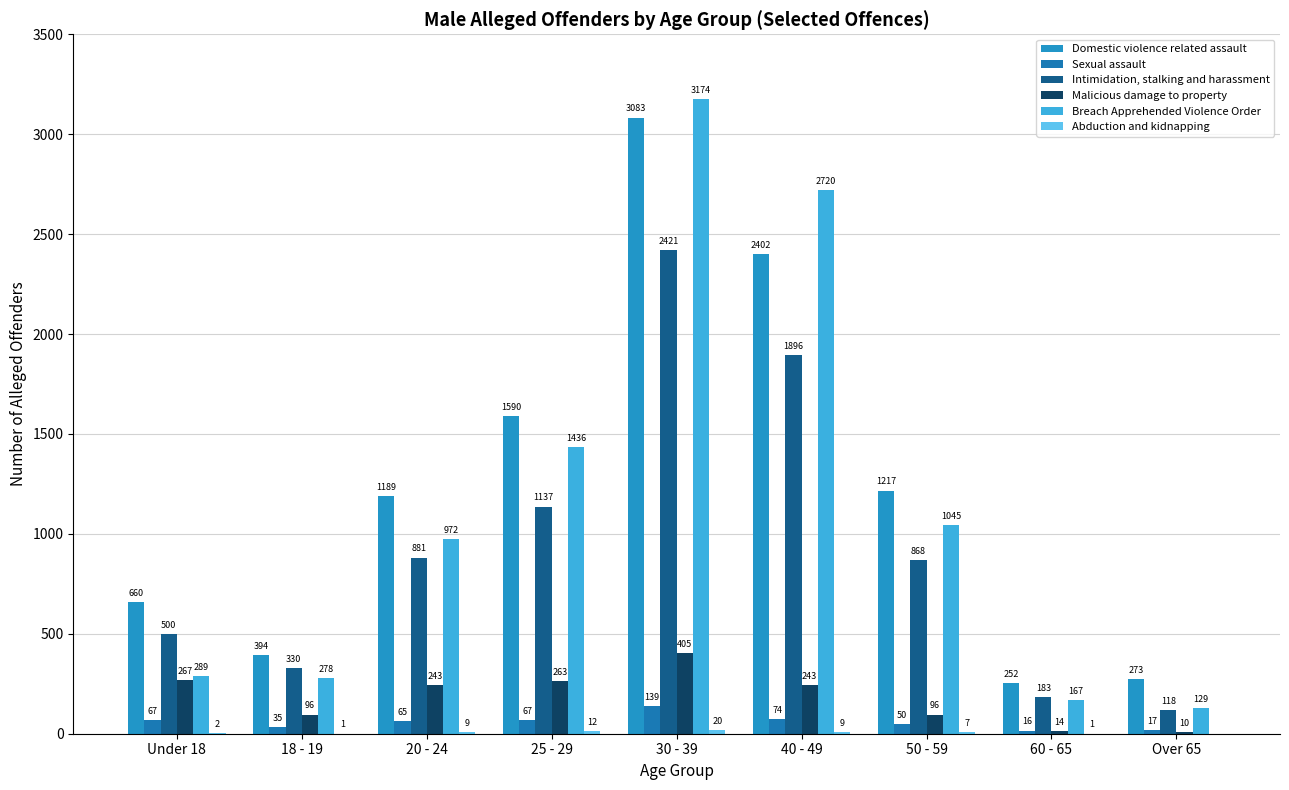

At which label is Intimidation, stalking and harassment closest to 1269?

25 - 29